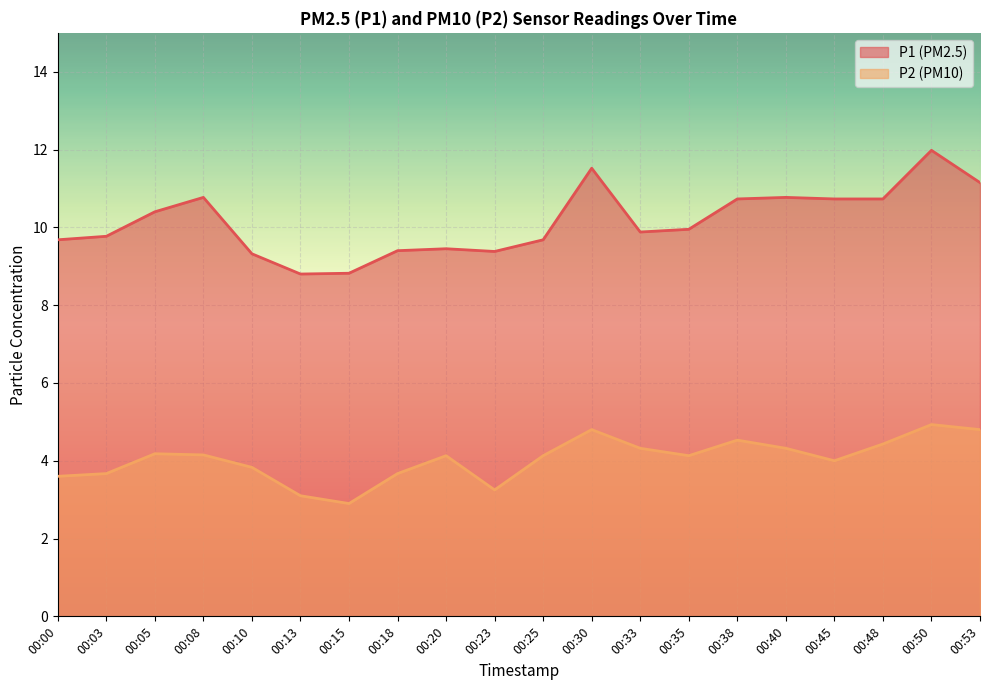

How many values in the P1 series exceed 9?

18